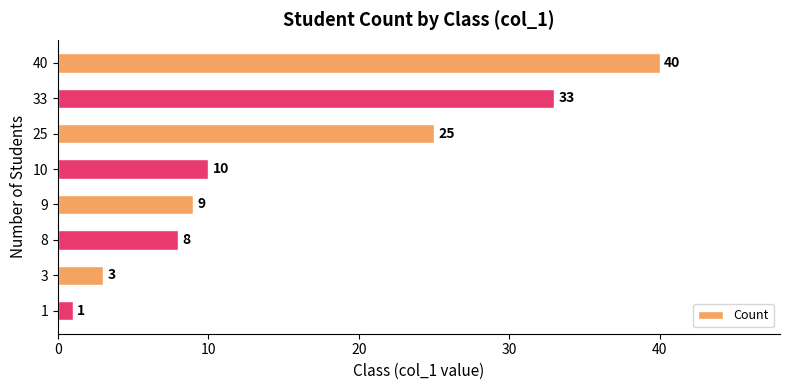

What is the minimum value shown in the chart?

1